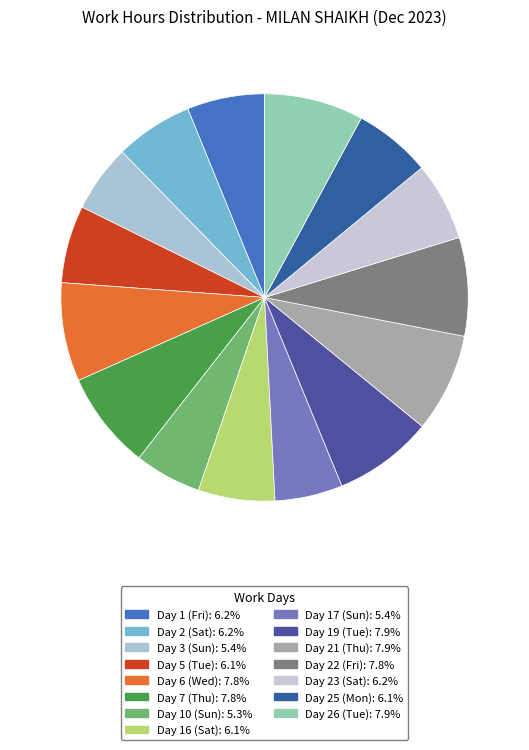

How many segments does this pie chart have?

15